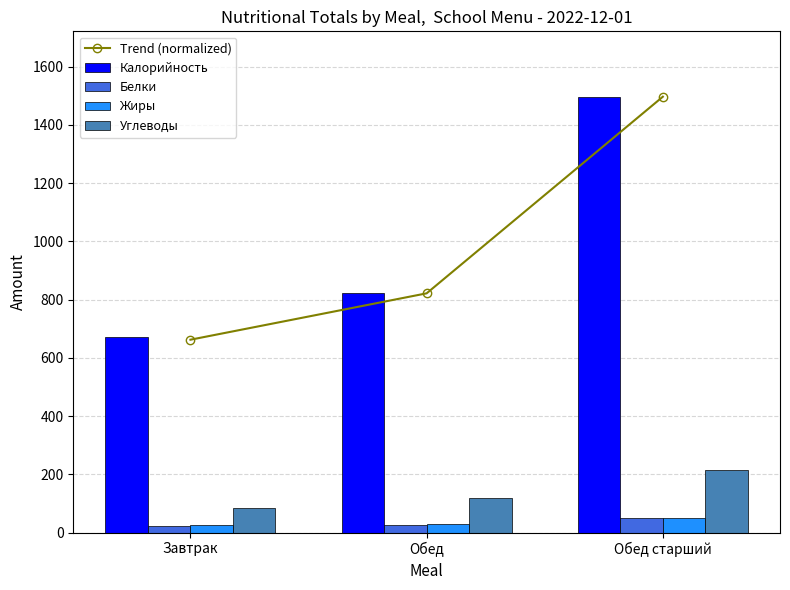

What are all the series names shown in the legend?

Trend (normalized), Калорийность, Белки, Жиры, Углеводы